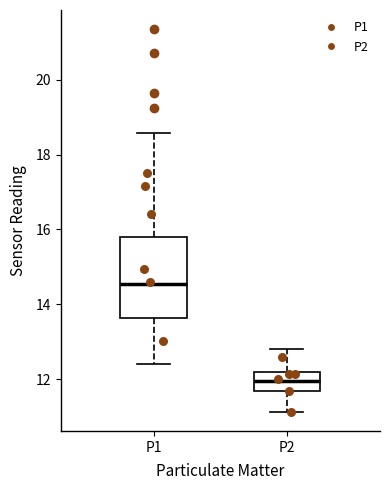

Which box's median line is the lowest?

P2